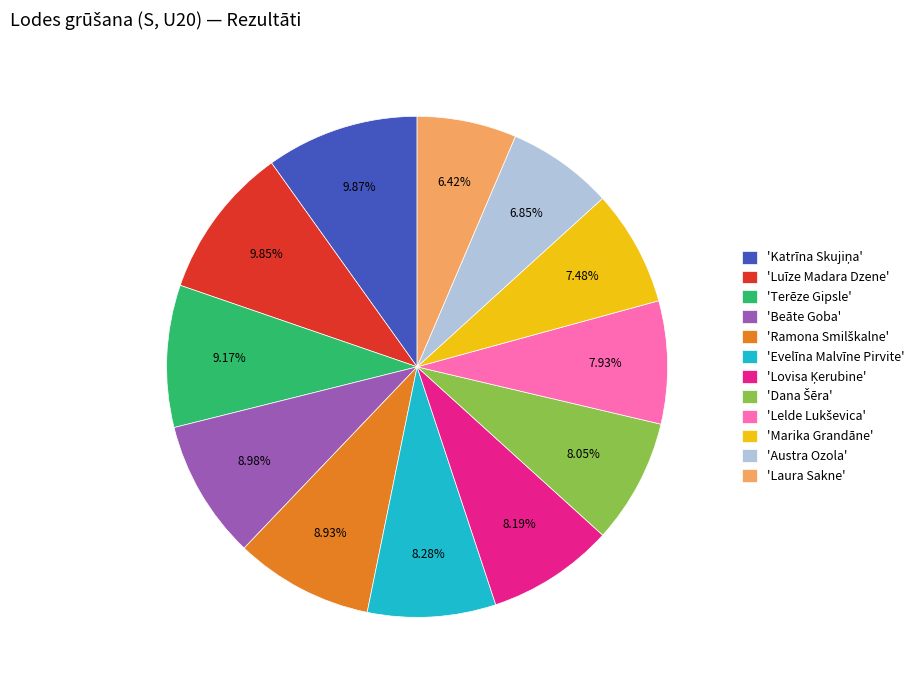

Is the sum of 'Terēze Gipsle' and 'Beāte Goba' greater than half?

No